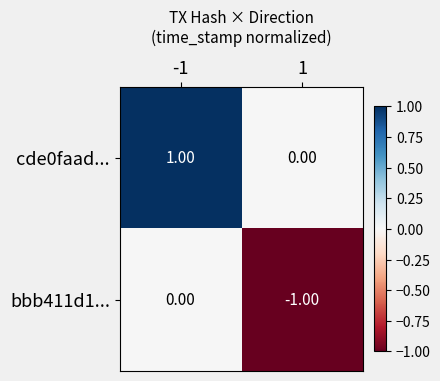

At -1, list the series in order from smallest to largest.

bbb411d1..., cde0faad...